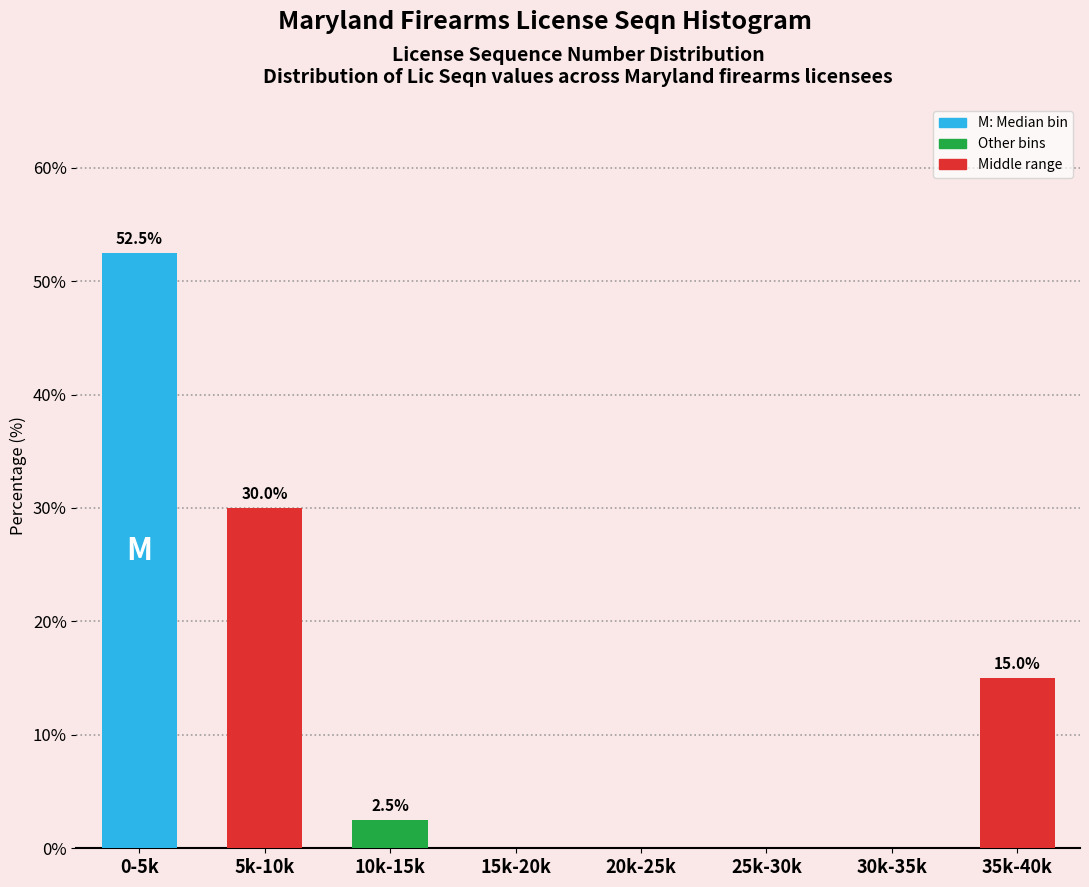

Reading left to right, transcribe all the data shown in this chart.

0-5k=52.5	5k-10k=30.0	10k-15k=2.5	15k-20k=0.0	20k-25k=0.0	25k-30k=0.0	30k-35k=0.0	35k-40k=15.0